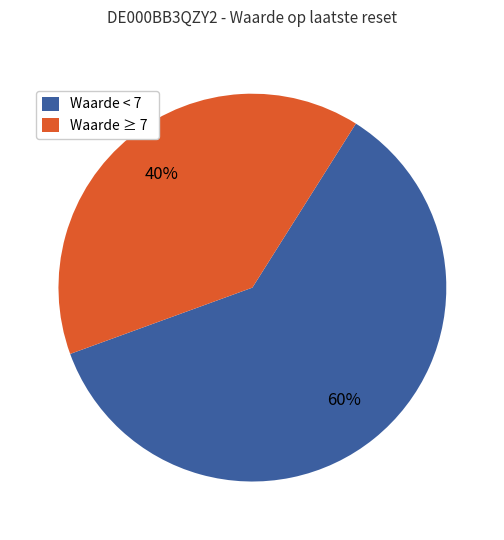

The Waarde ≥ 7 slice represents 40% of the pie. True or false?

True